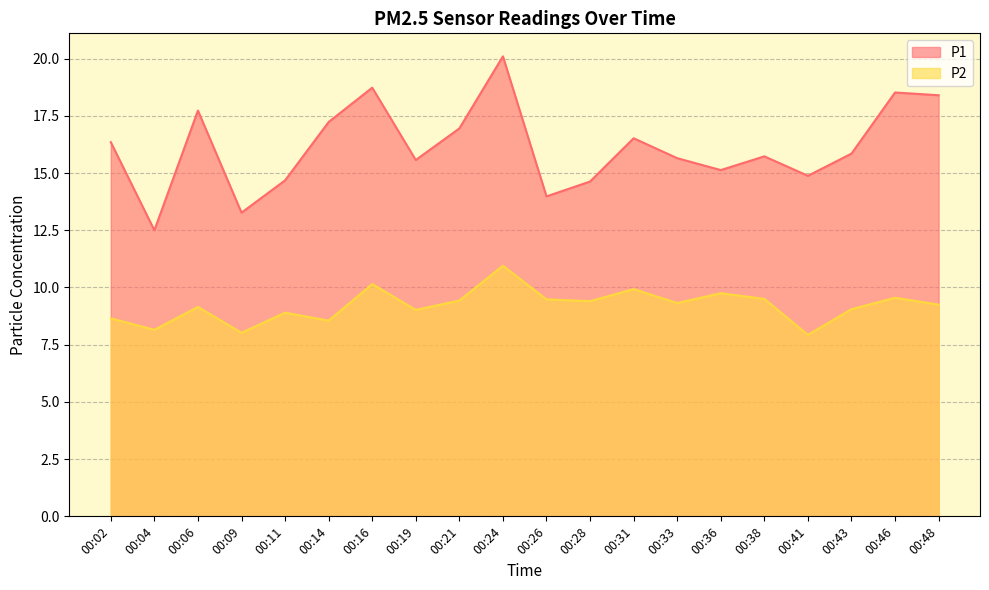

Rank the series by their average value, from lowest to highest.

P2, P1